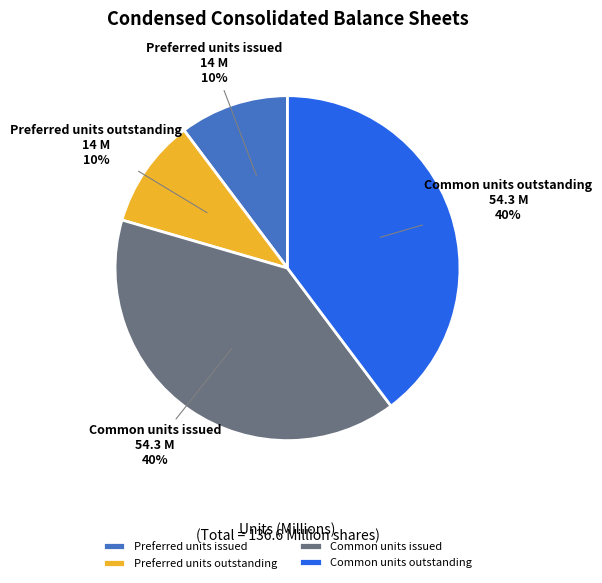

Does any single category account for the majority?

No